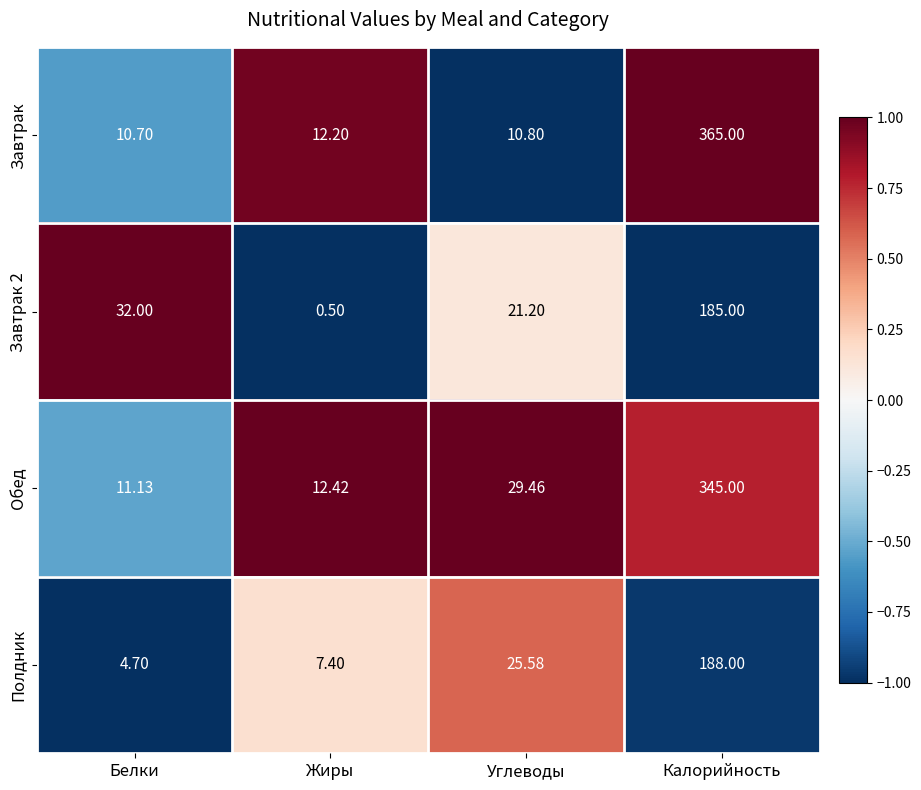

Which series has the largest total across all categories?

Завтрак